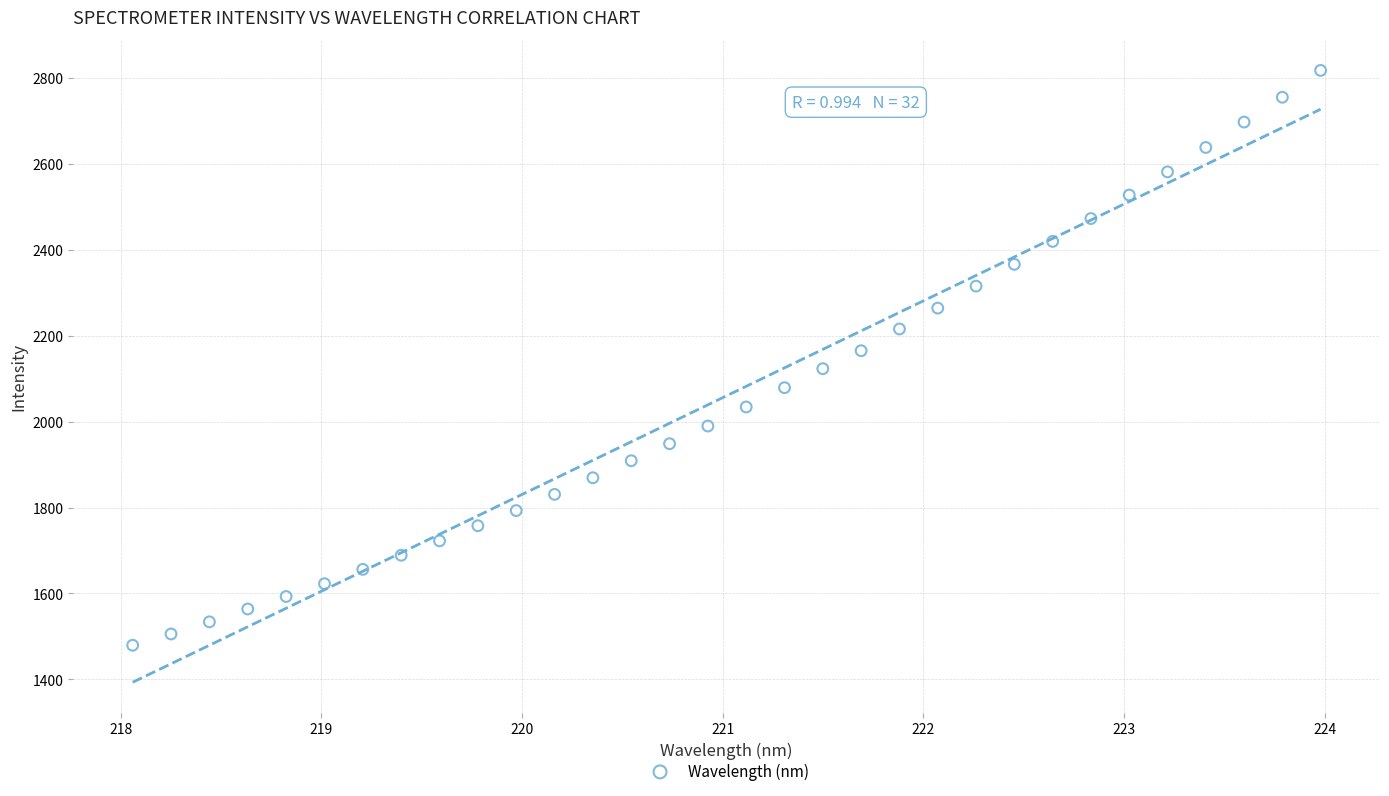

What is the range of X values (max minus min)?

5.9